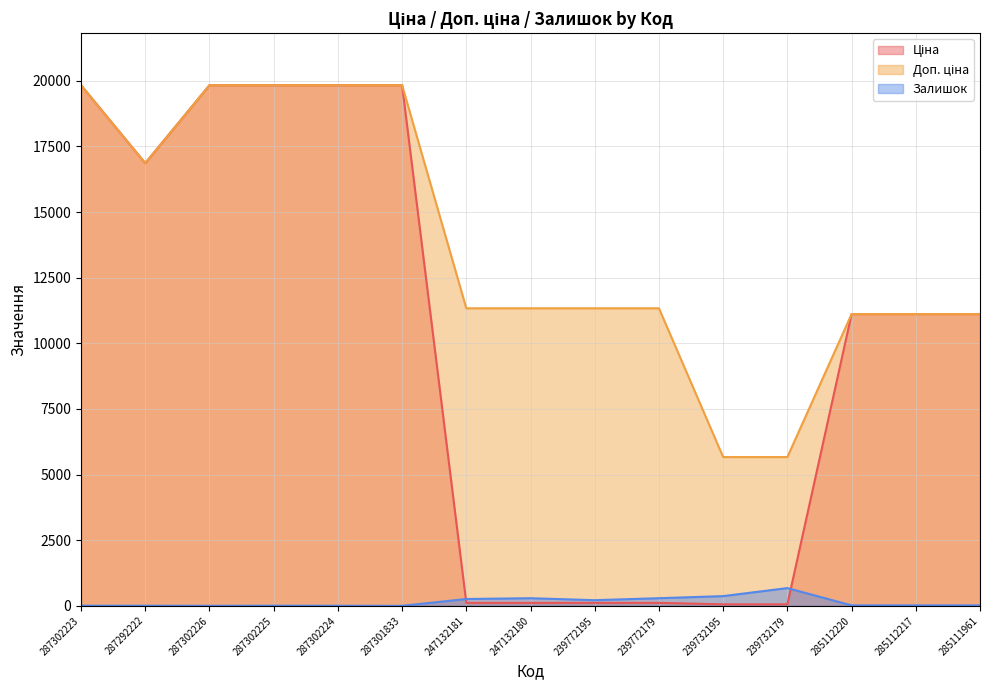

How many lines are shown in the chart?

3